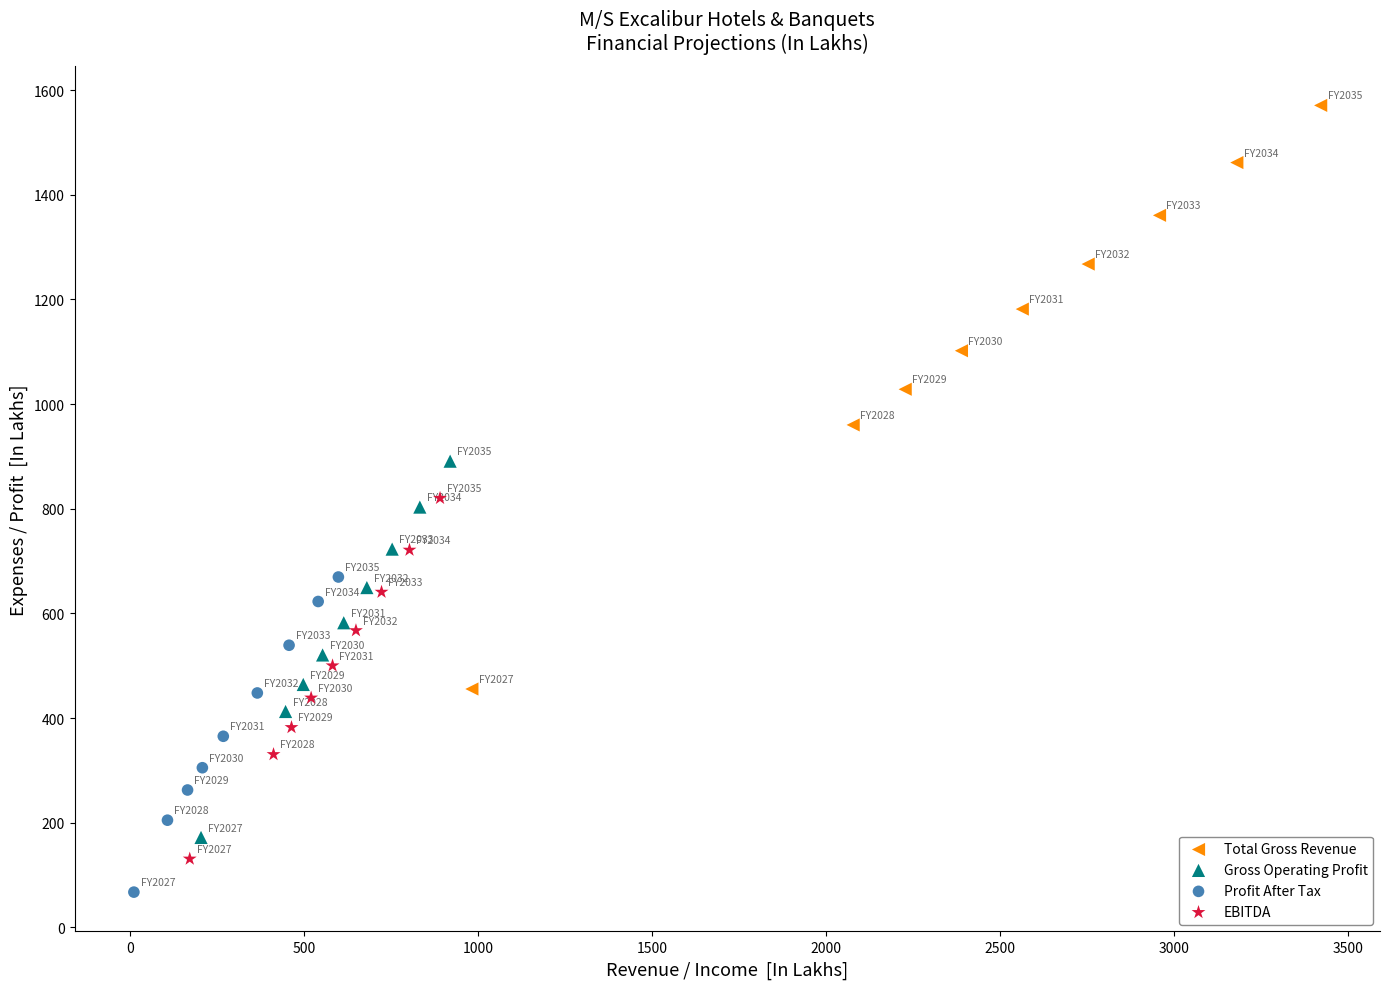

What are all the series names shown in the legend?

Total Gross Revenue, Gross Operating Profit, Profit After Tax, EBITDA